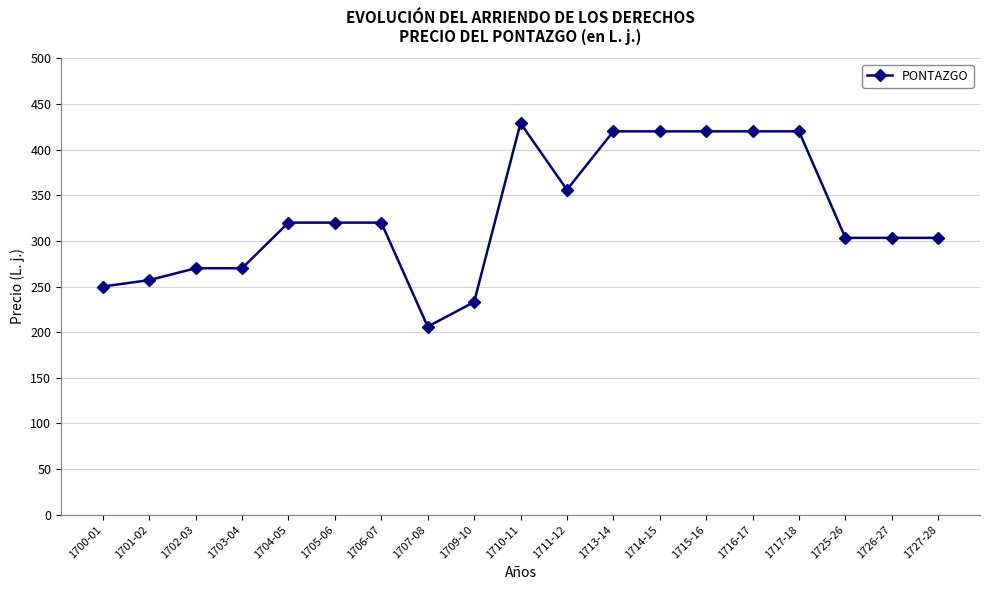

What is the approximate value at 1704-05?

320.0